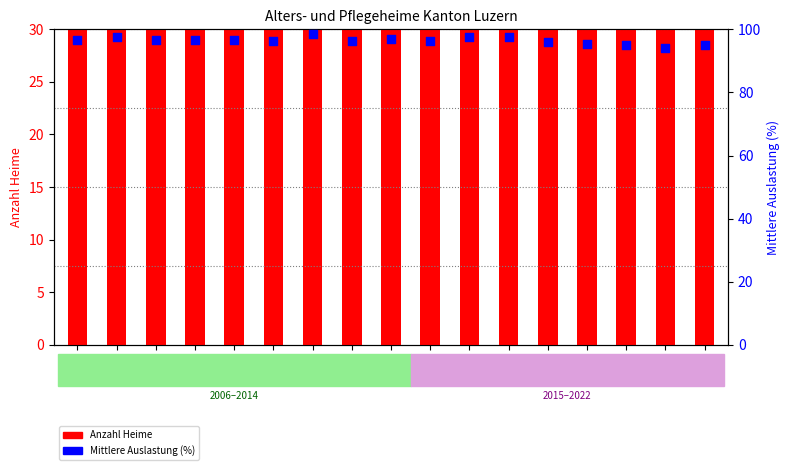

At how many categories does at least one series exceed 88?

17